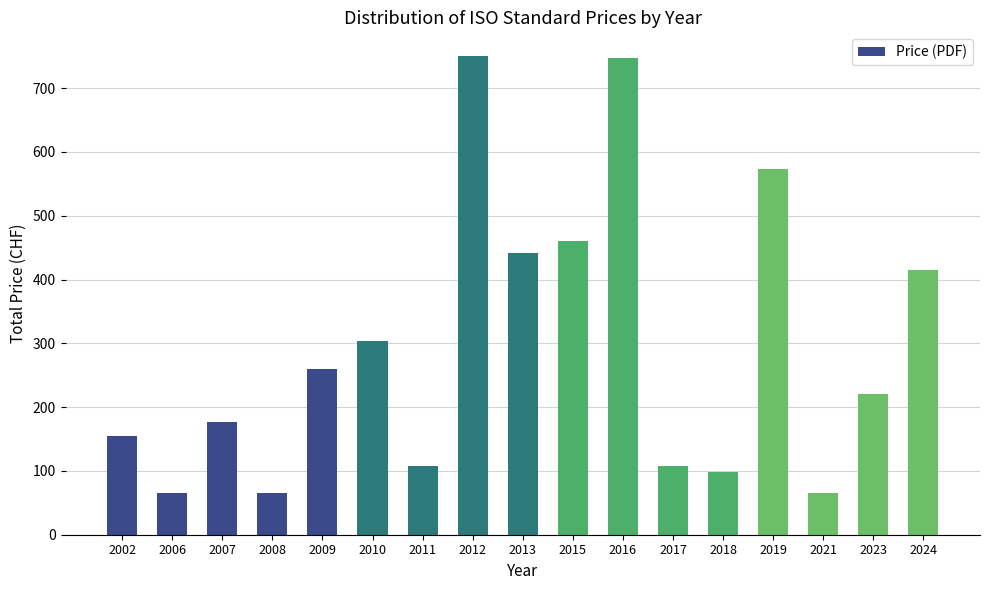

What is the sum of all values?

5011